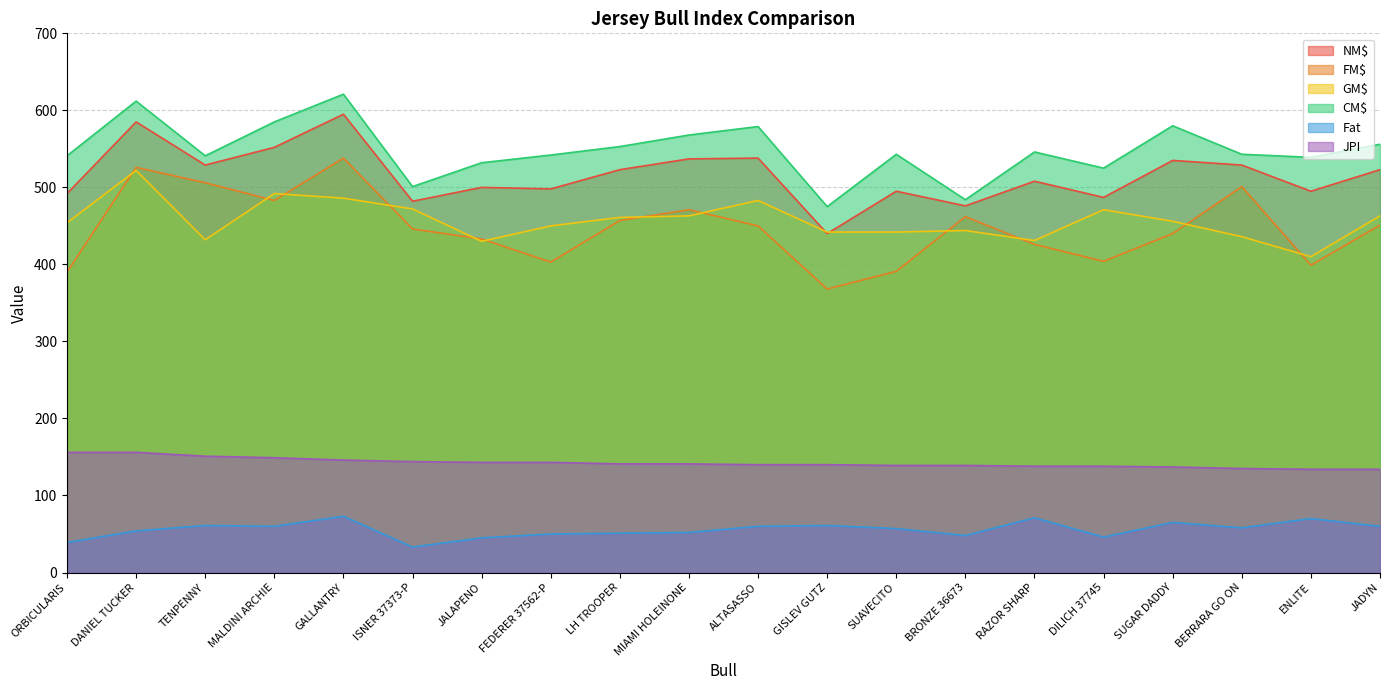

Is it true that JPI equals 138 at DILICH 37745?

True